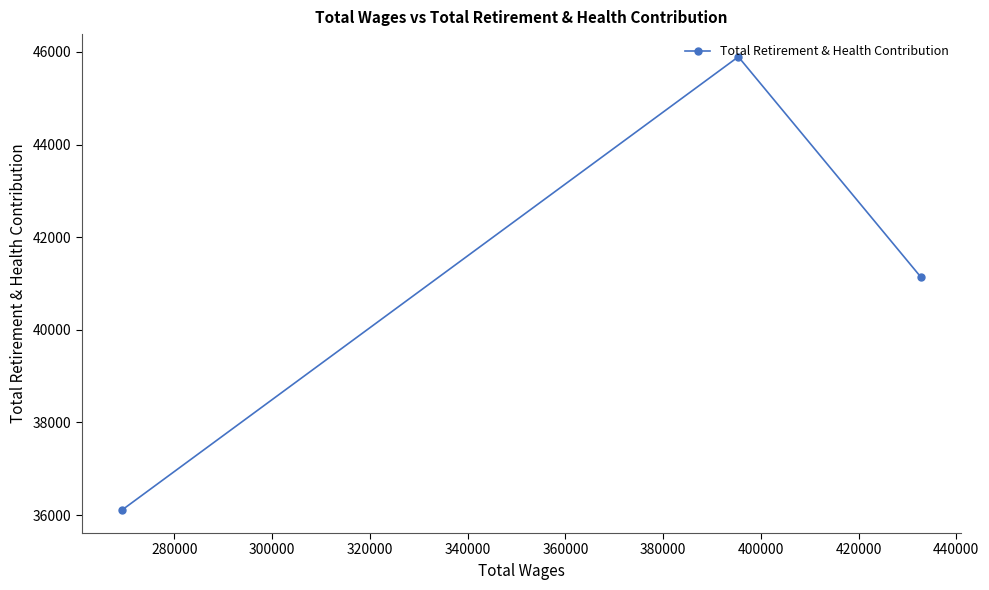

Reading left to right, what are all the values shown in this chart?

36101	45894	41143